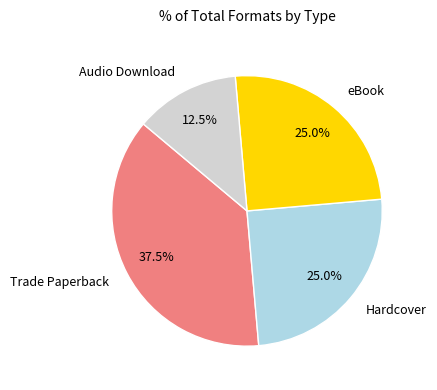

Is the sum of eBook and Trade Paperback greater than half?

Yes